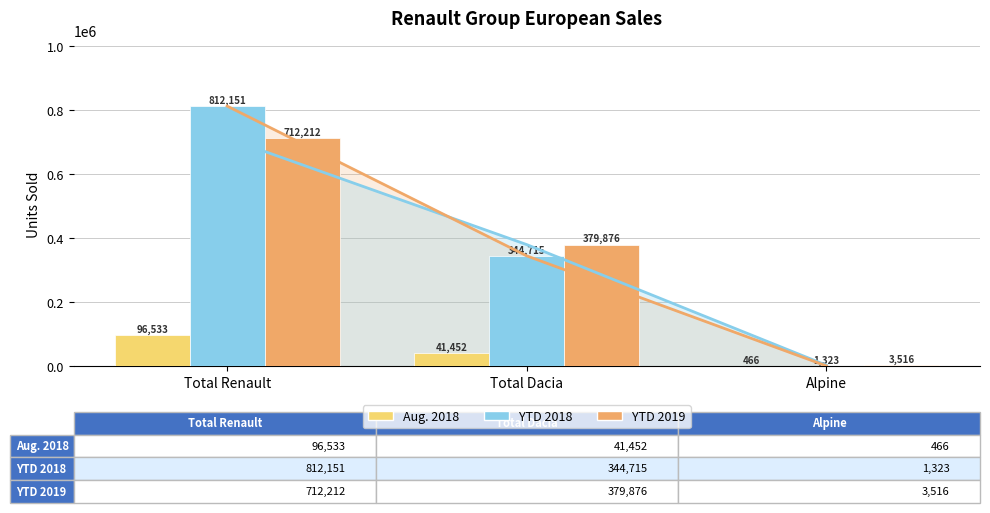

List the series in order of their peak value, lowest first.

Aug. 2018, YTD 2019, YTD 2018